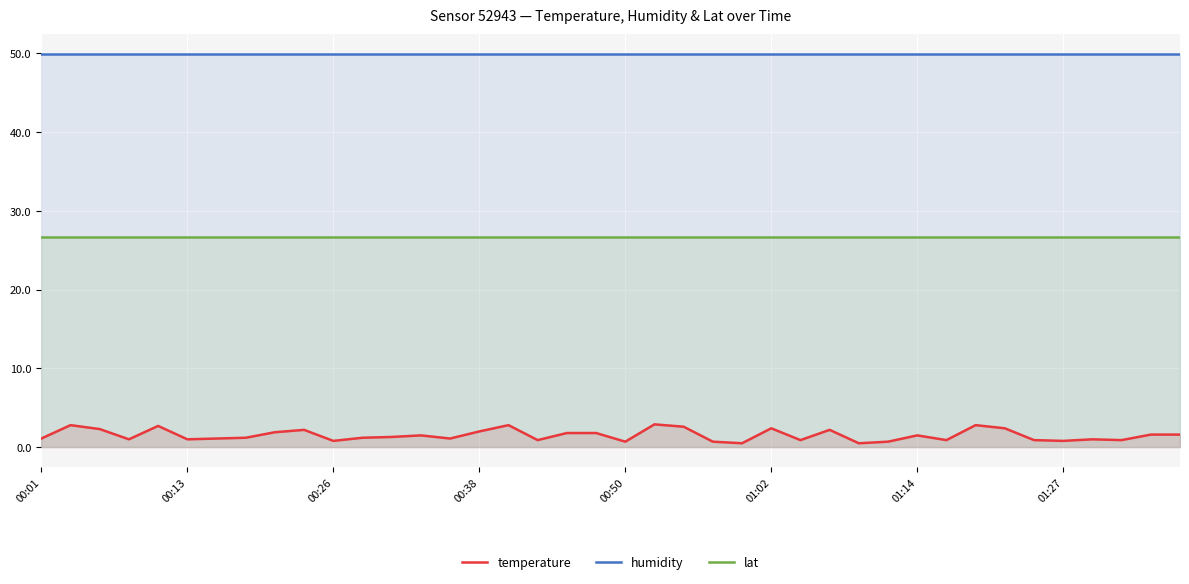

Reading right to left, transcribe all the data shown in this chart.

temperature: 1.6	1.6	0.9	1.0	0.8	0.9	2.4	2.8	0.9	1.5	0.7	0.5	2.2	0.9	2.4	0.5	0.7	2.6	2.9	0.7	1.8	1.8	0.9	2.8	2.0	1.1	1.5	1.3	1.2	0.8	2.2	1.9	1.2	1.1	1.0	2.7	1.0	2.3	2.8	1.1
humidity: 50.0	50.0	50.0	50.0	50.0	50.0	50.0	50.0	50.0	50.0	50.0	50.0	50.0	50.0	50.0	50.0	50.0	50.0	50.0	50.0	50.0	50.0	50.0	50.0	50.0	50.0	50.0	50.0	50.0	50.0	50.0	50.0	50.0	50.0	50.0	50.0	50.0	50.0	50.0	50.0
lat: 26.6	26.6	26.6	26.6	26.6	26.6	26.6	26.6	26.6	26.6	26.6	26.6	26.6	26.6	26.6	26.6	26.6	26.6	26.6	26.6	26.6	26.6	26.6	26.6	26.6	26.6	26.6	26.6	26.6	26.6	26.6	26.6	26.6	26.6	26.6	26.6	26.6	26.6	26.6	26.6